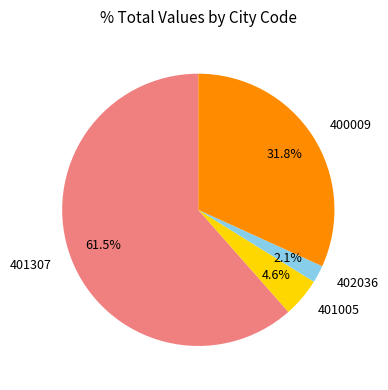

How many segments does this pie chart have?

4